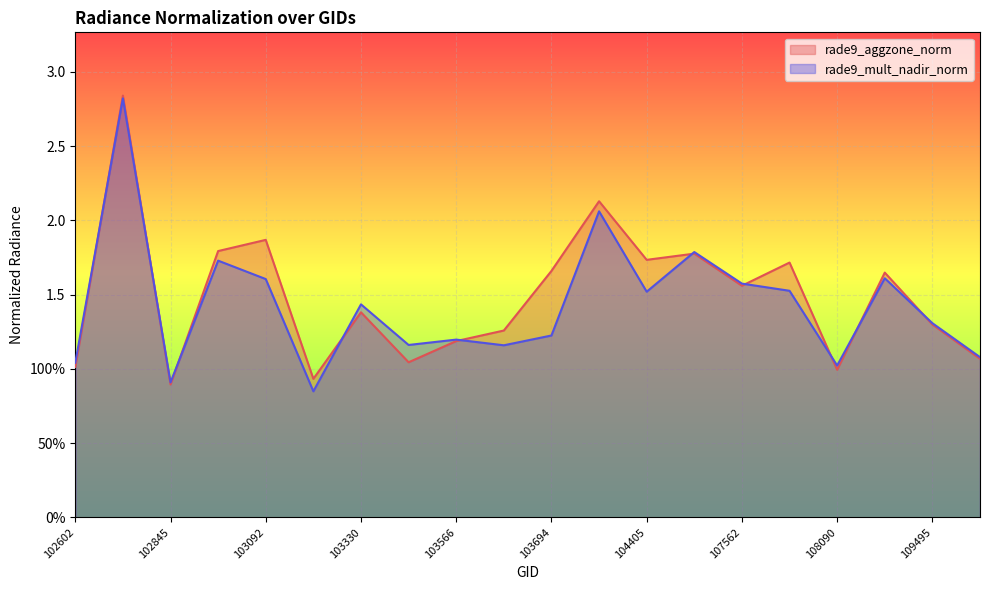

Which series has the widest spread of values?

rade9_mult_nadir_norm